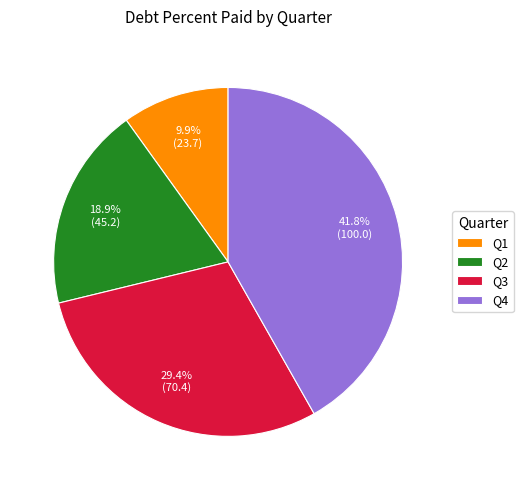

To the nearest percent, what portion does Q1 represent?

10%